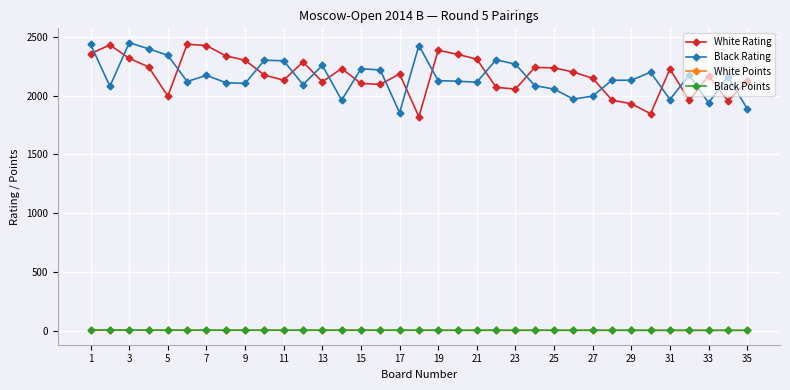

What is the maximum value shown in the chart?

2452.0